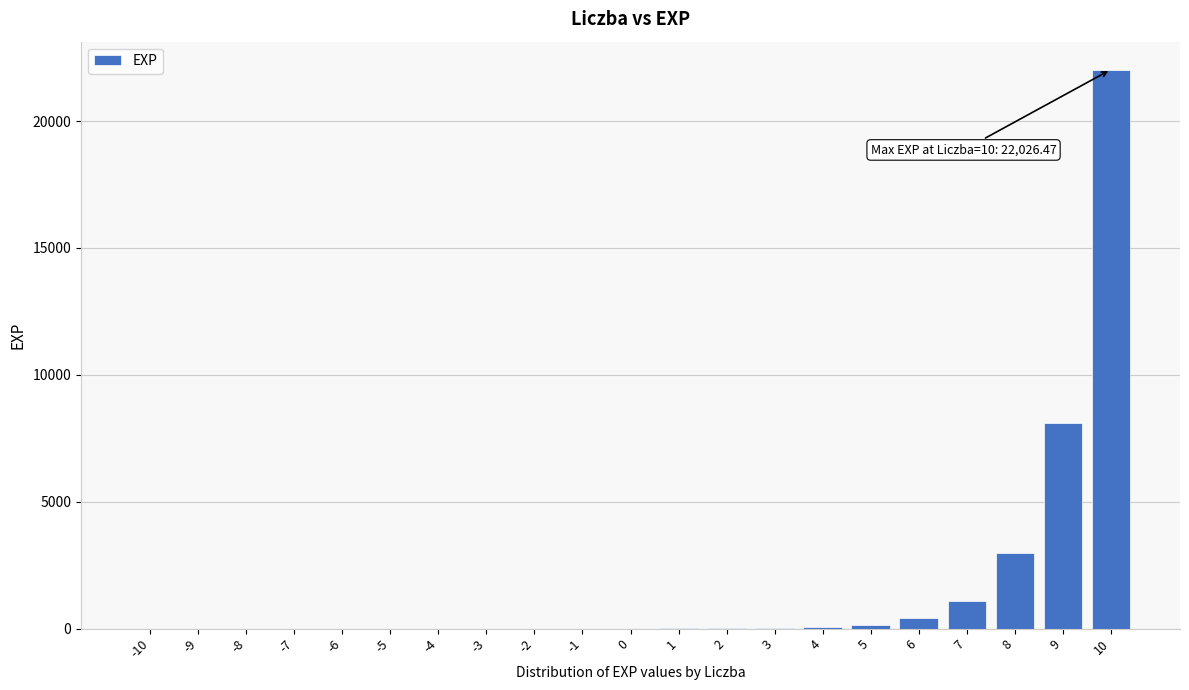

What is the maximum value shown in the chart?

22026.5